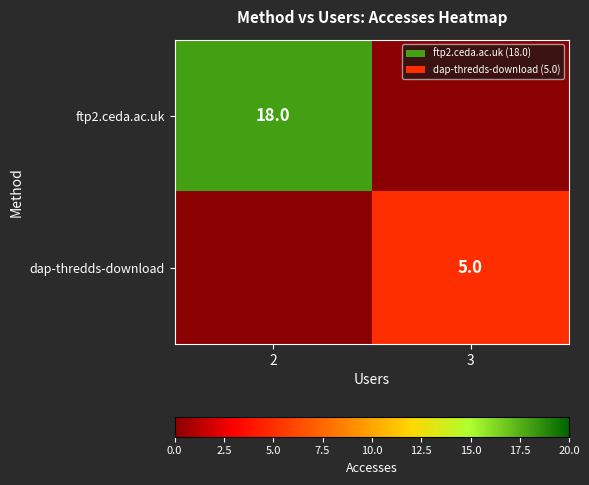

The value of ftp2.ceda.ac.uk at 2 is 28. True or false?

False